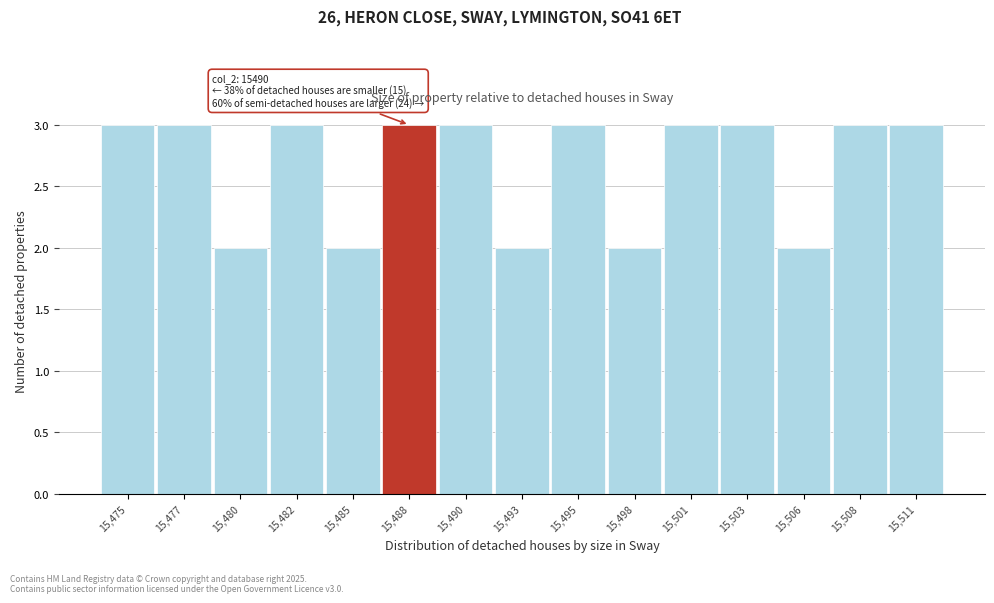

Reading left to right, transcribe all the data shown in this chart.

3	3	2	3	2	3	3	2	3	2	3	3	2	3	3